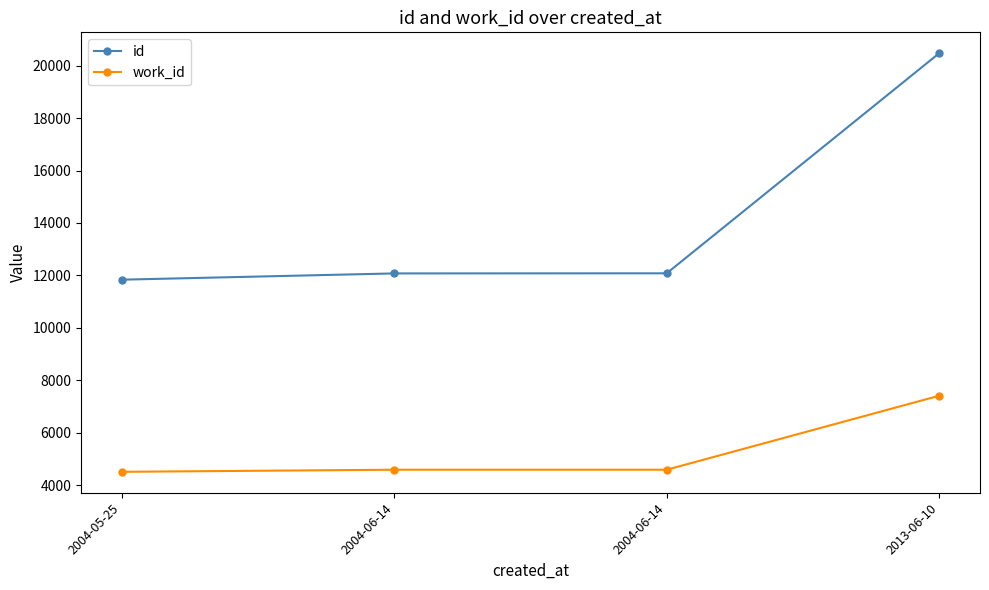

What is the difference between the maximum and minimum values in the work_id series?

2902